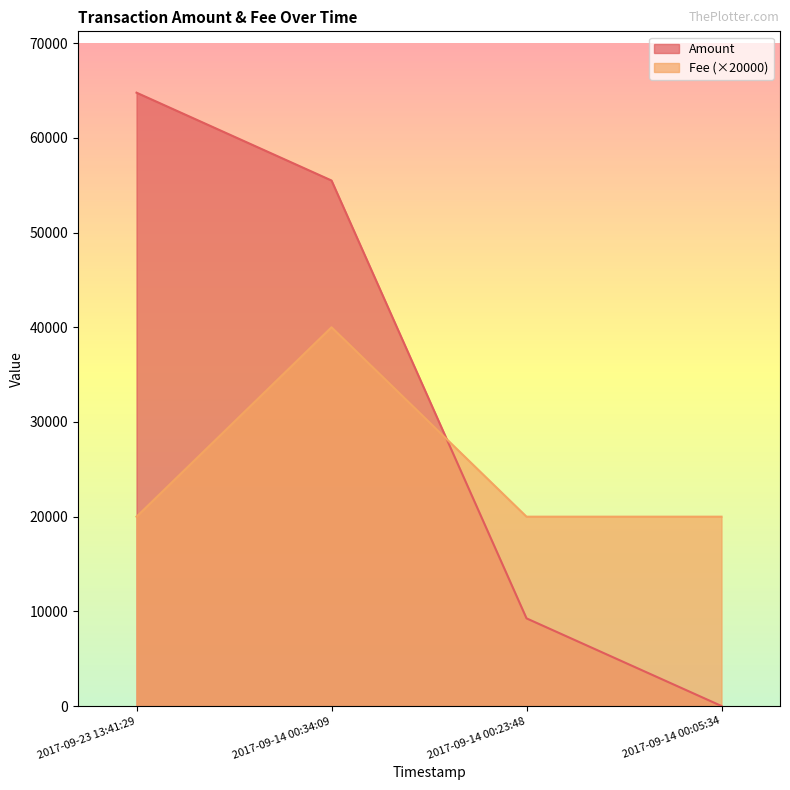

Where is the first local maximum for Fee?

2017-09-14 00:34:09